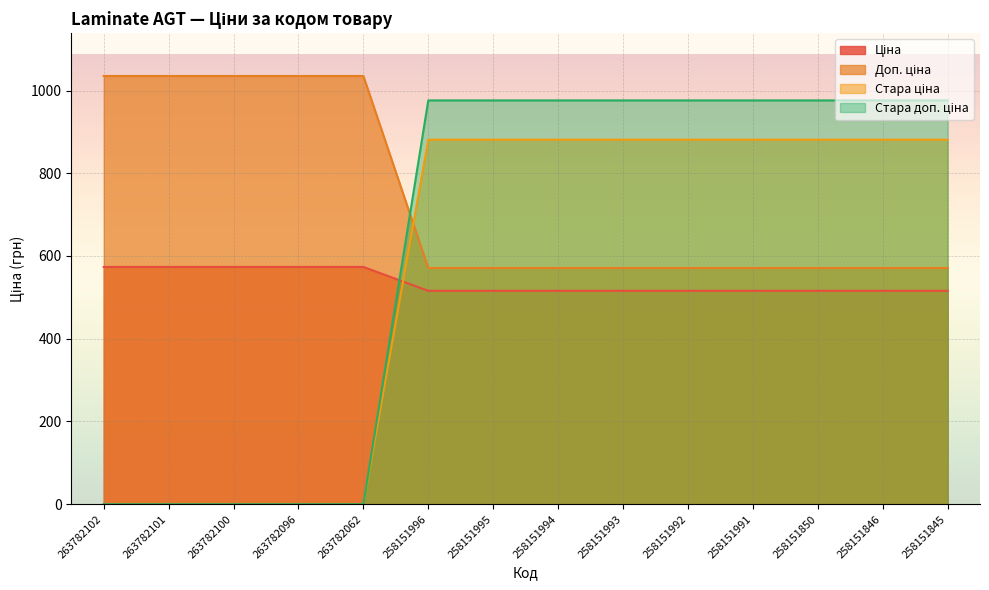

Reading right to left, extract all data points from this chart.

Ціна: 258151845=515.8	258151846=515.8	258151850=515.8	258151991=515.8	258151992=515.8	258151993=515.8	258151994=515.8	258151995=515.8	258151996=515.8	263782062=573.5	263782096=573.5	263782100=573.5	263782101=573.5	263782102=573.5
Доп. ціна: 258151845=976.1	258151846=976.1	258151850=976.1	258151991=976.1	258151992=976.1	258151993=976.1	258151994=976.1	258151995=976.1	258151996=976.1	263782062=0.0	263782096=0.0	263782100=0.0	263782101=0.0	263782102=0.0
Стара ціна: 258151845=571.0	258151846=571.0	258151850=571.0	258151991=571.0	258151992=571.0	258151993=571.0	258151994=571.0	258151995=571.0	258151996=571.0	263782062=1035.1	263782096=1035.1	263782100=1035.1	263782101=1035.1	263782102=1035.1
Стара доп. ціна: 258151845=881.1	258151846=881.1	258151850=881.1	258151991=881.1	258151992=881.1	258151993=881.1	258151994=881.1	258151995=881.1	258151996=881.1	263782062=0.0	263782096=0.0	263782100=0.0	263782101=0.0	263782102=0.0